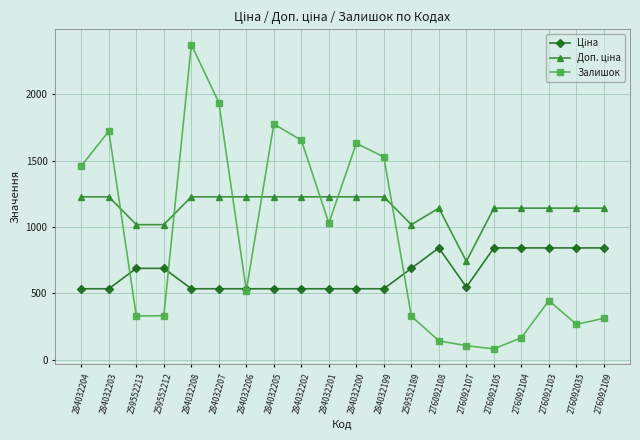

How many data points does each series have?

20